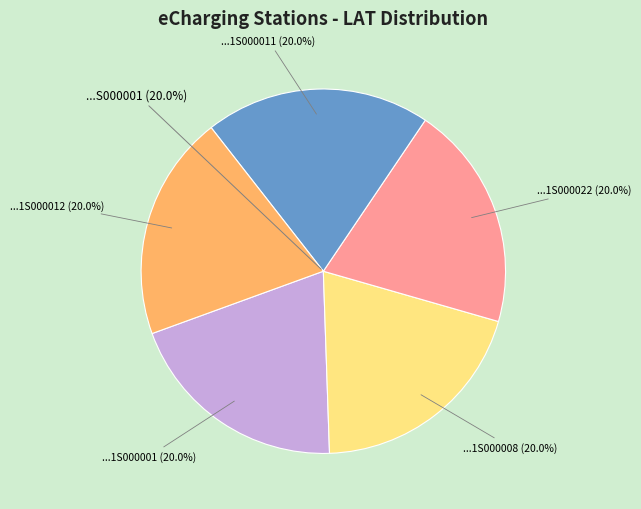

Is there a majority slice in this chart?

No